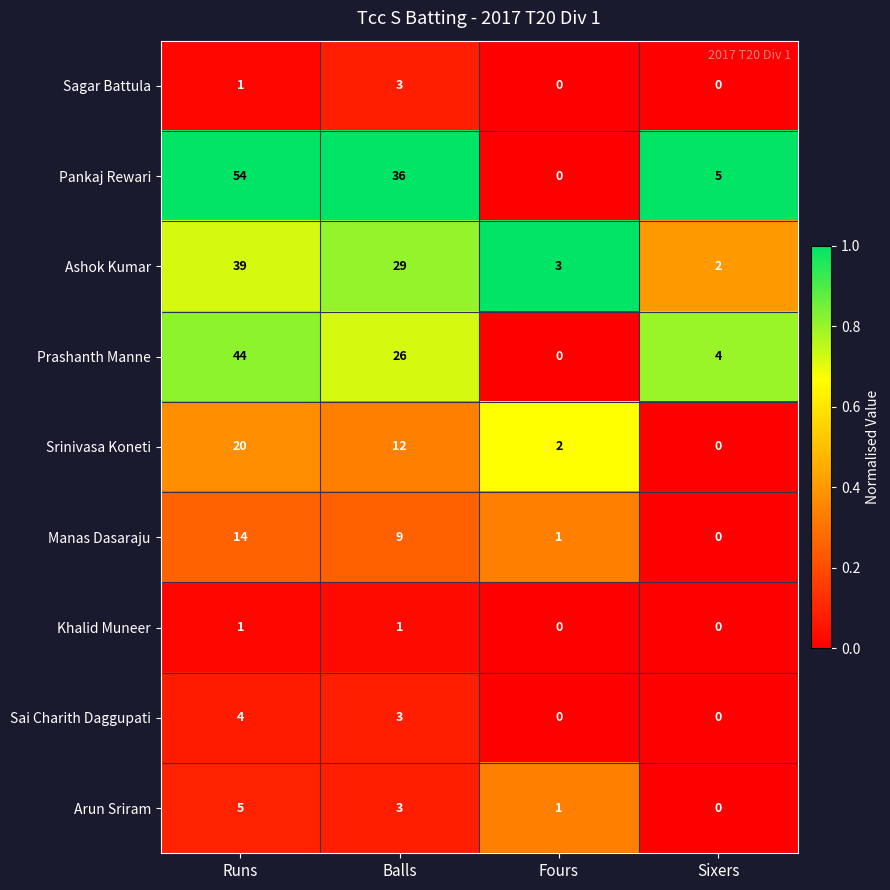

At how many categories does at least one series exceed 0?

4